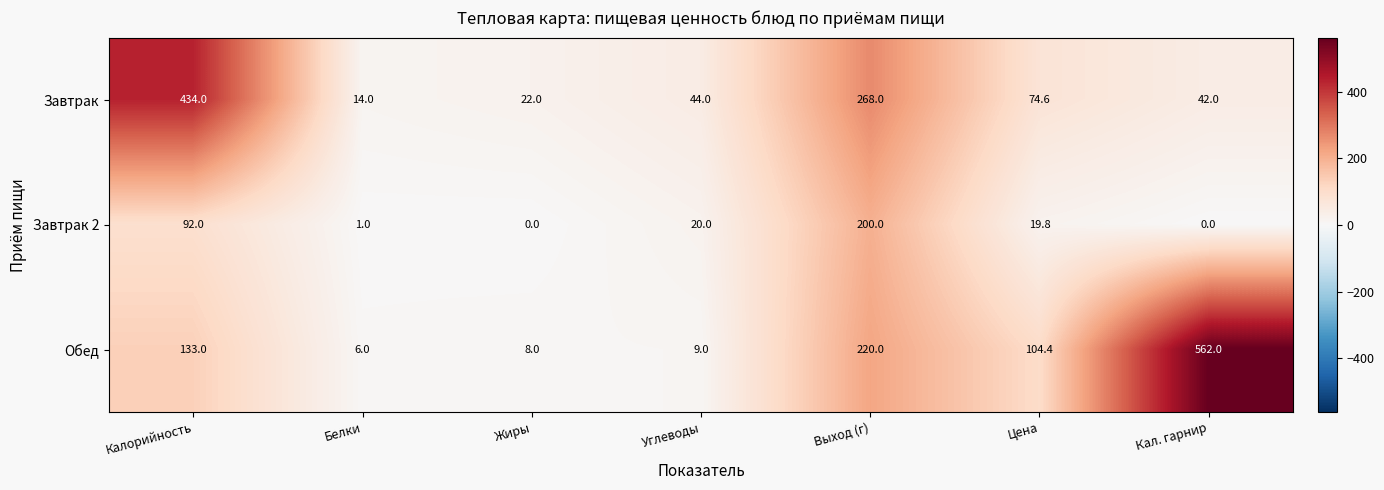

At which category is the sum across all series the highest?

Выход (г)